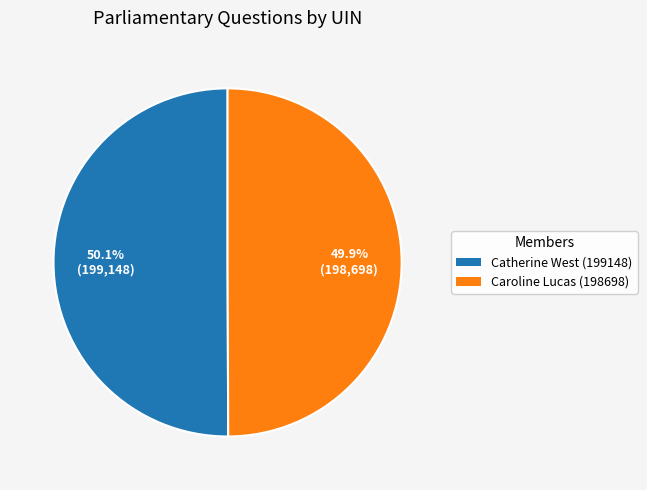

Is there any slice that represents more than half of the pie?

Yes